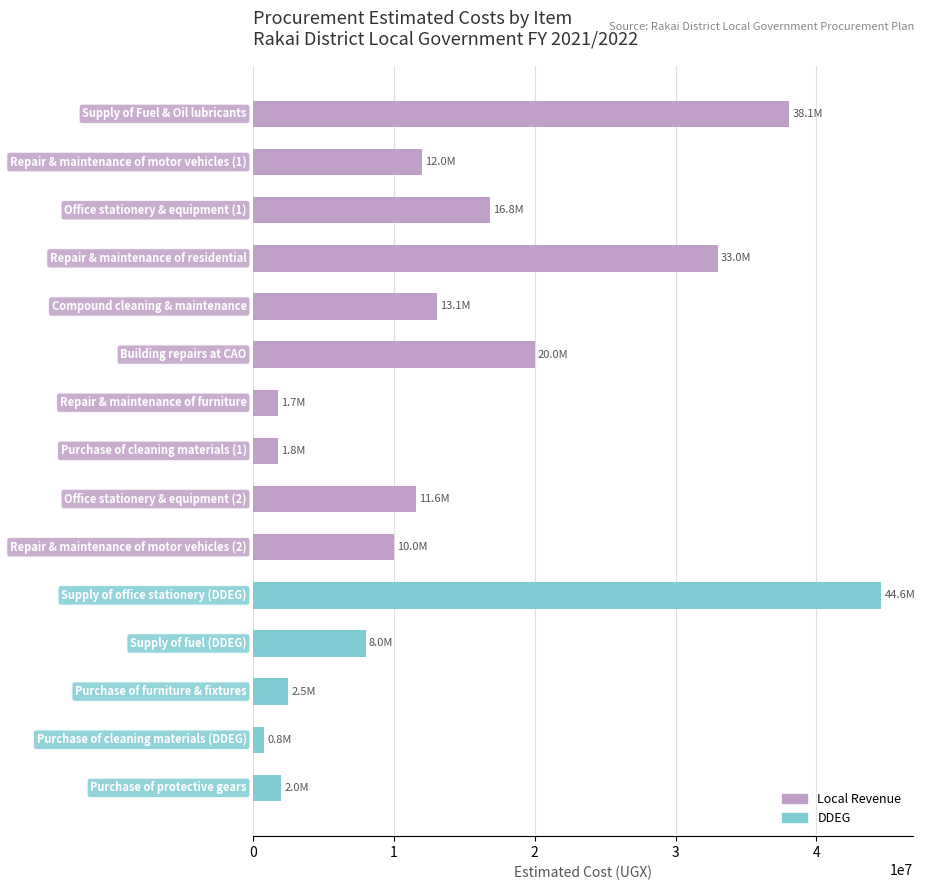

What is the difference between the second highest and second lowest values?

36333480